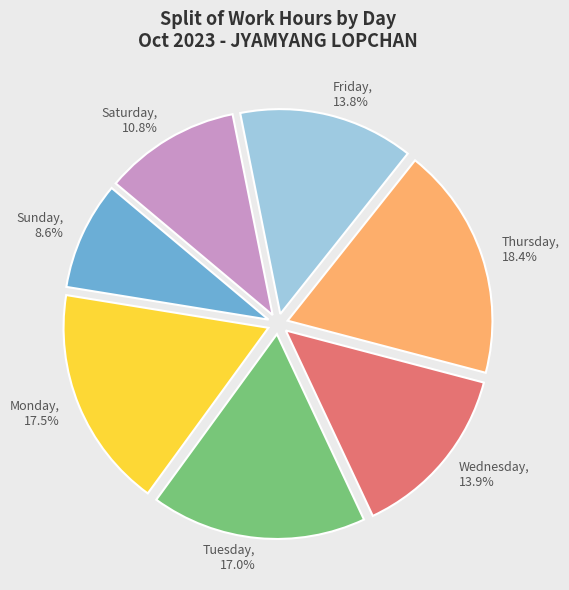

Count the number of slices in the pie.

7